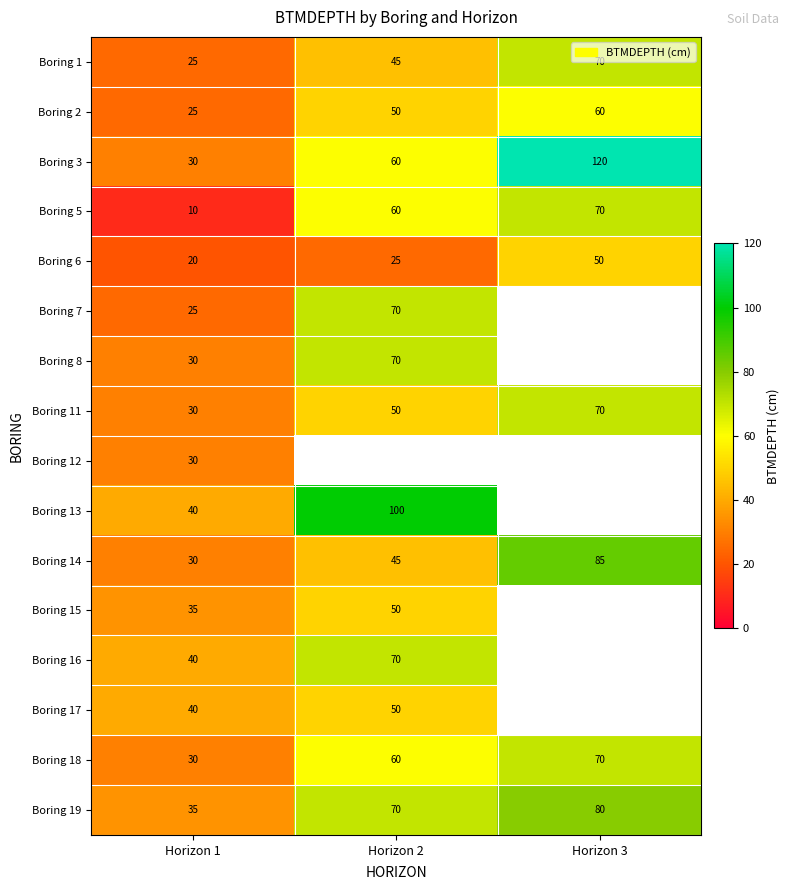

What is the sum of all Boring 5 values?

140